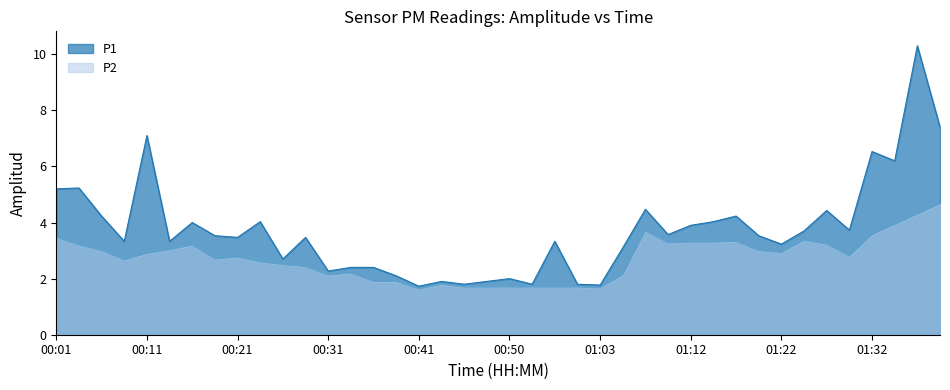

True or false: P1 has more than 2 points higher than both neighbors.

True